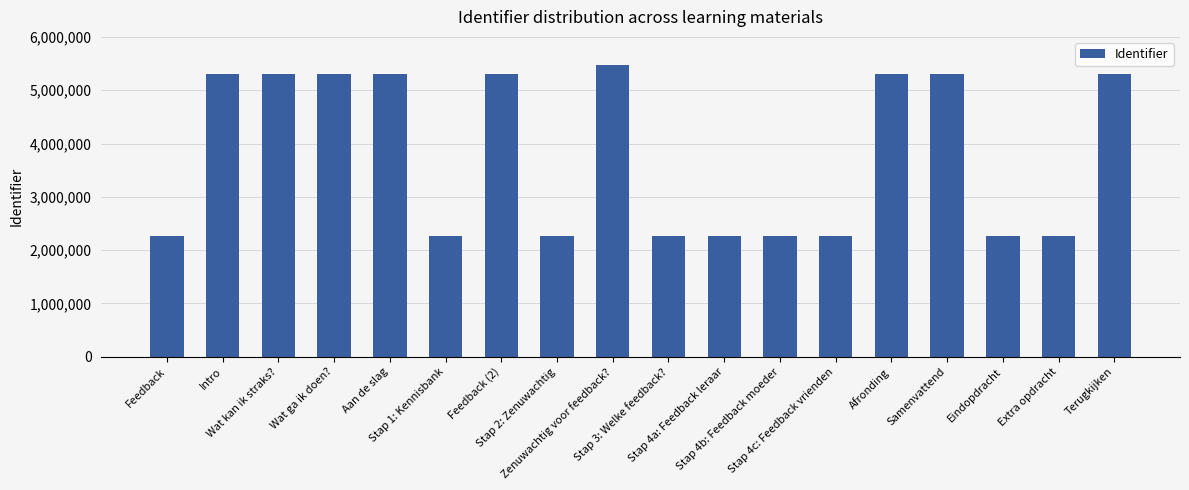

What is the average value?

3795038